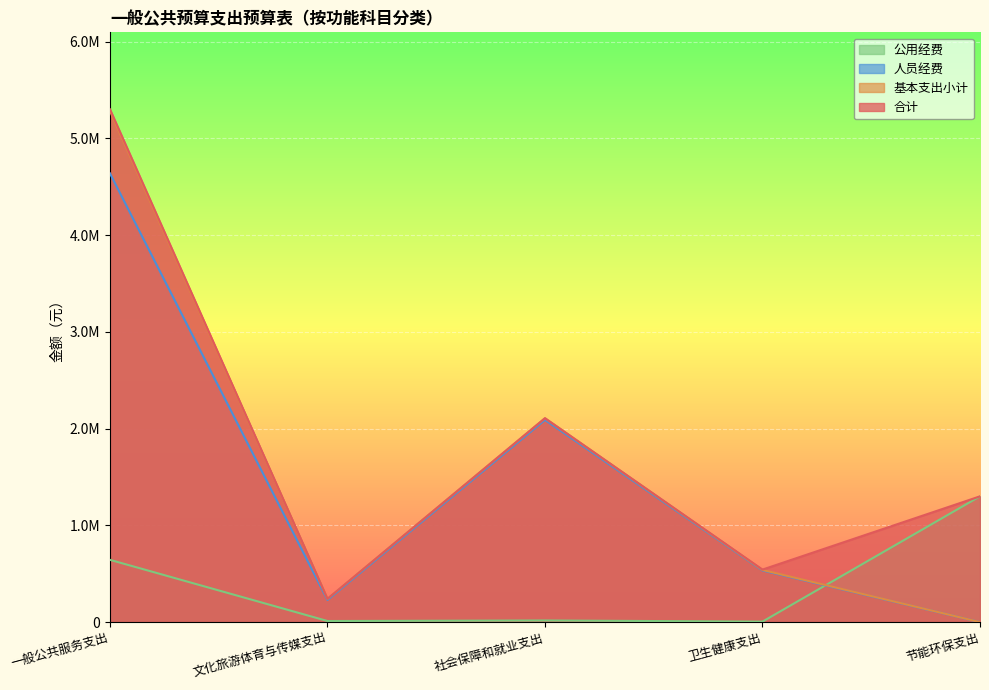

What is the lowest value of the 合计 series?

240699.8